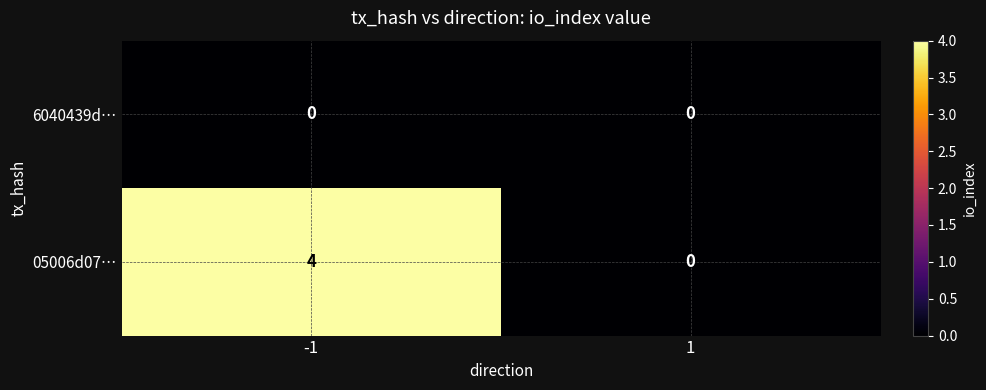

What value does the 05006d07… series have at -1?

4